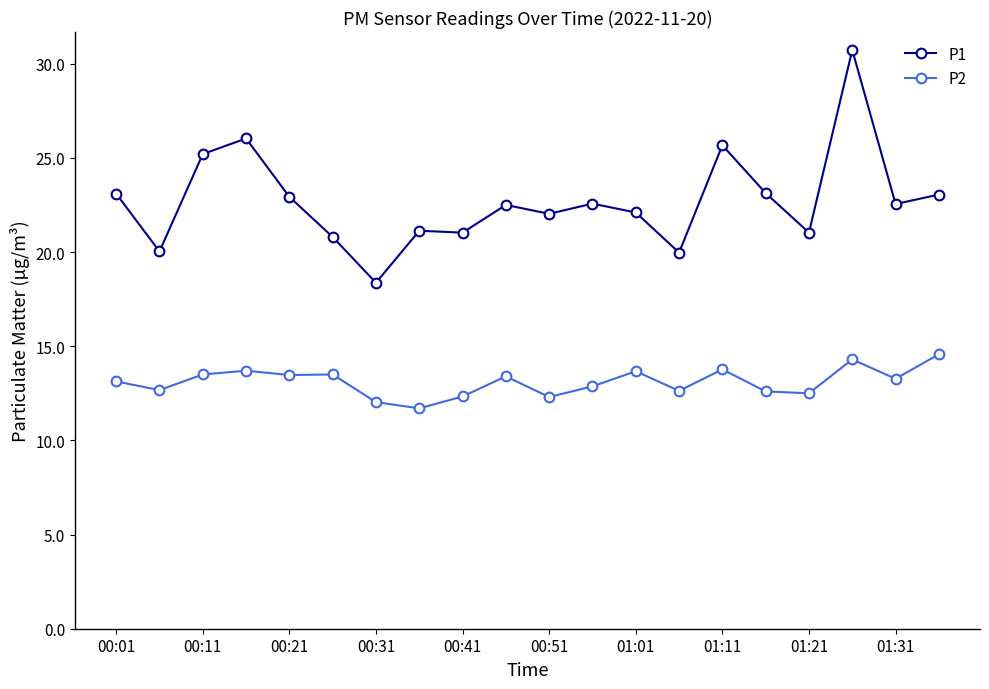

What is the value of the P2 point at the 15th from the left?

13.8